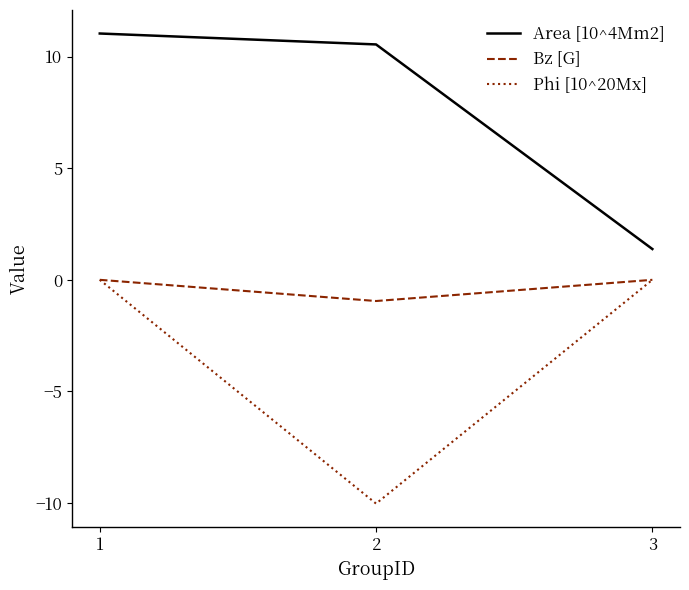

Rank the series by their average value, from highest to lowest.

Area [10^4Mm2], Bz [G], Phi [10^20Mx]